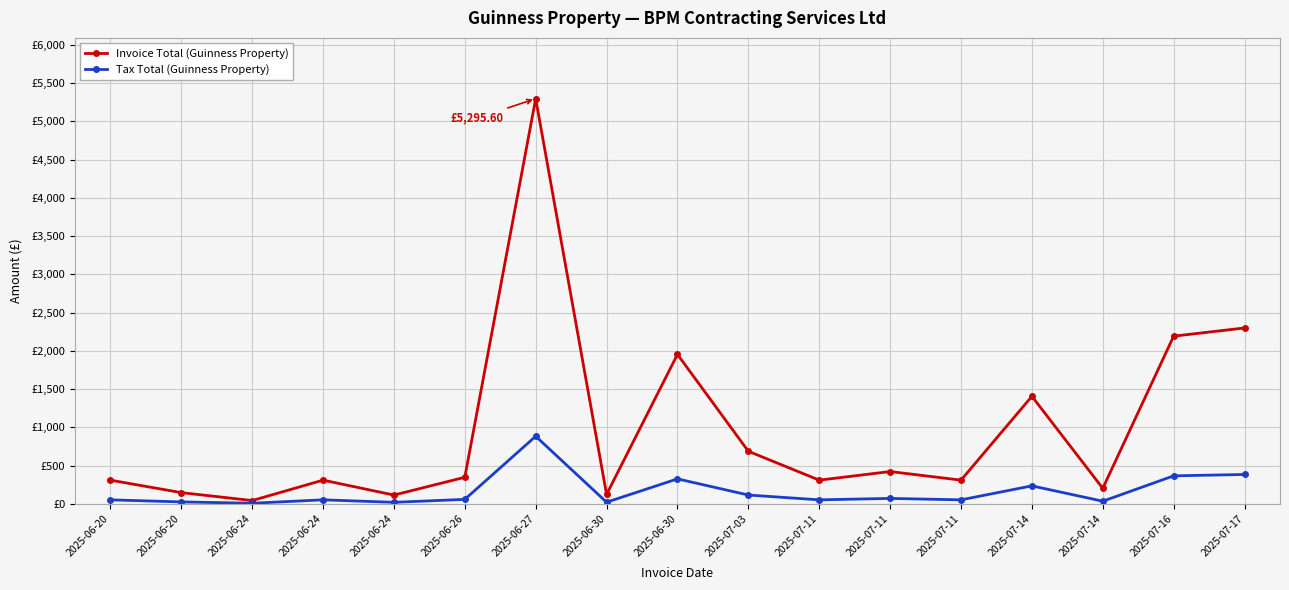

At which category is the sum across all series the highest?

2025-06-27